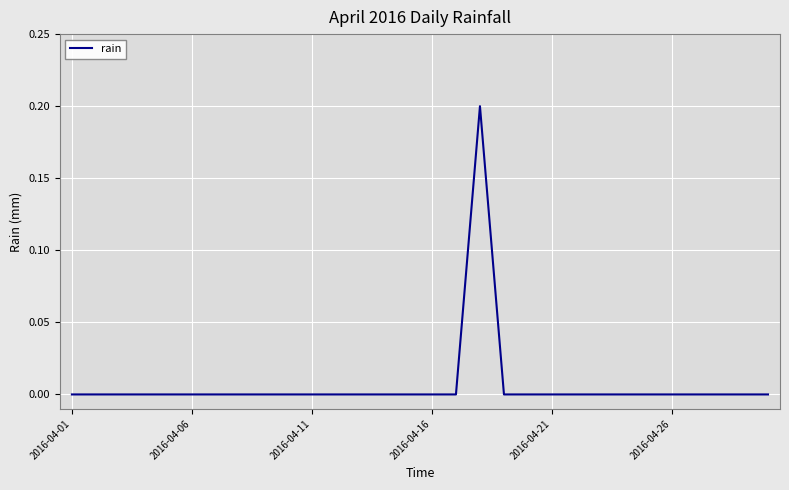

Does the chart display data point markers on the line(s)?

No